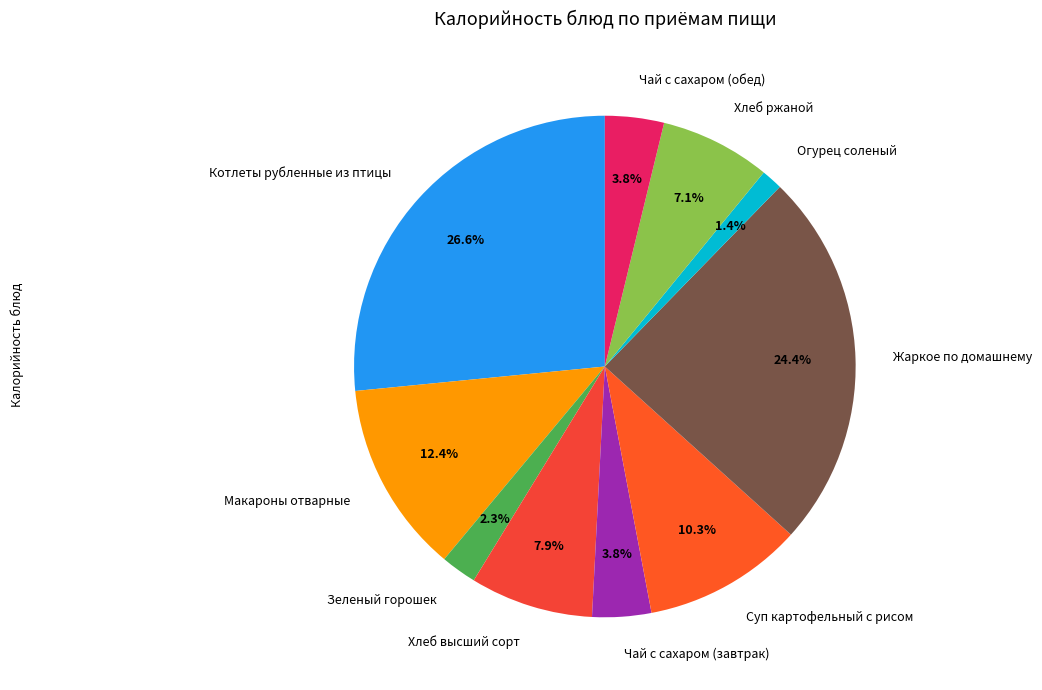

To the nearest percent, what percentage of the pie is Жаркое по домашнему?

24%